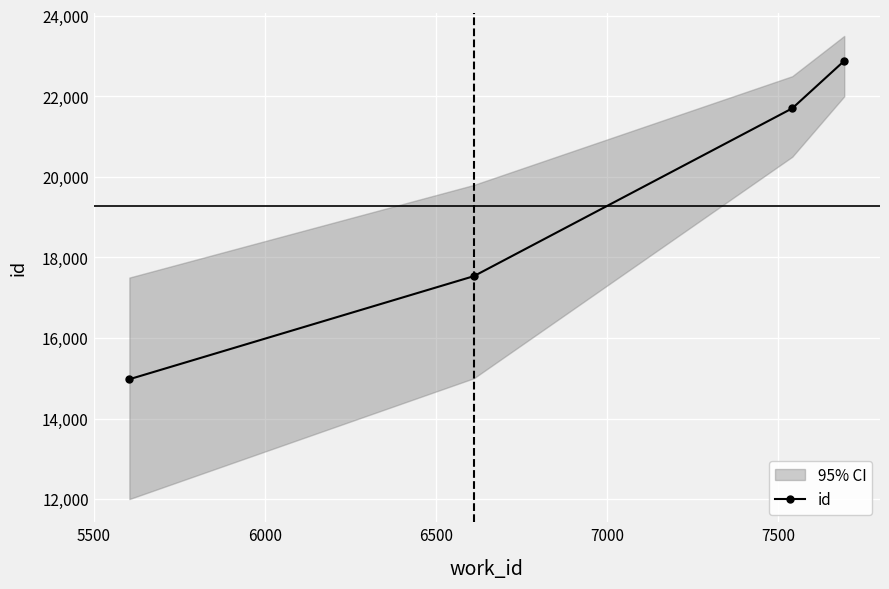

Count the values in the range 17535 to 22881.

3